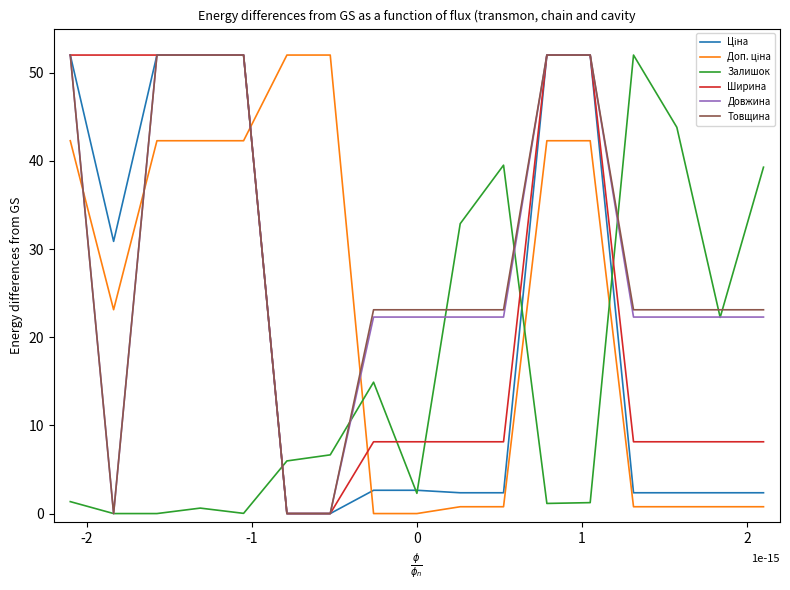

What is the maximum value shown in the chart?

52.0